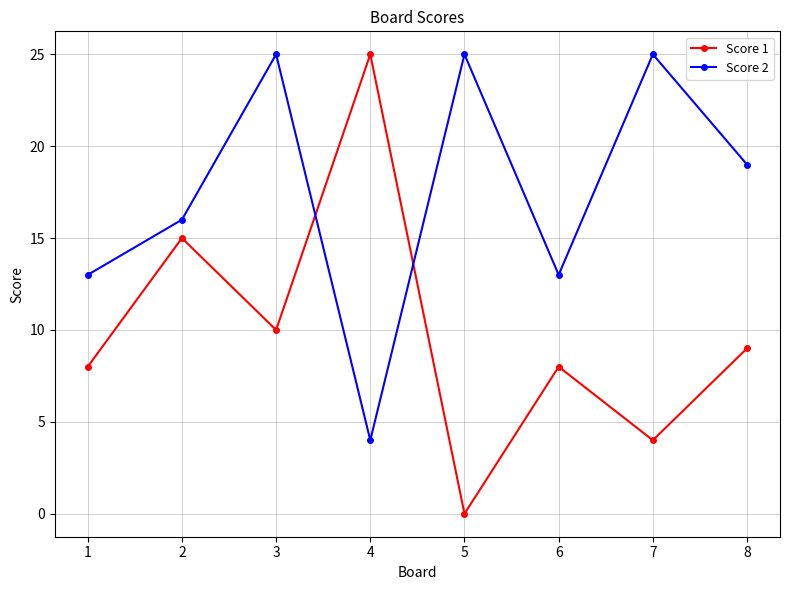

At 2, list the series in order from largest to smallest.

Score 2, Score 1